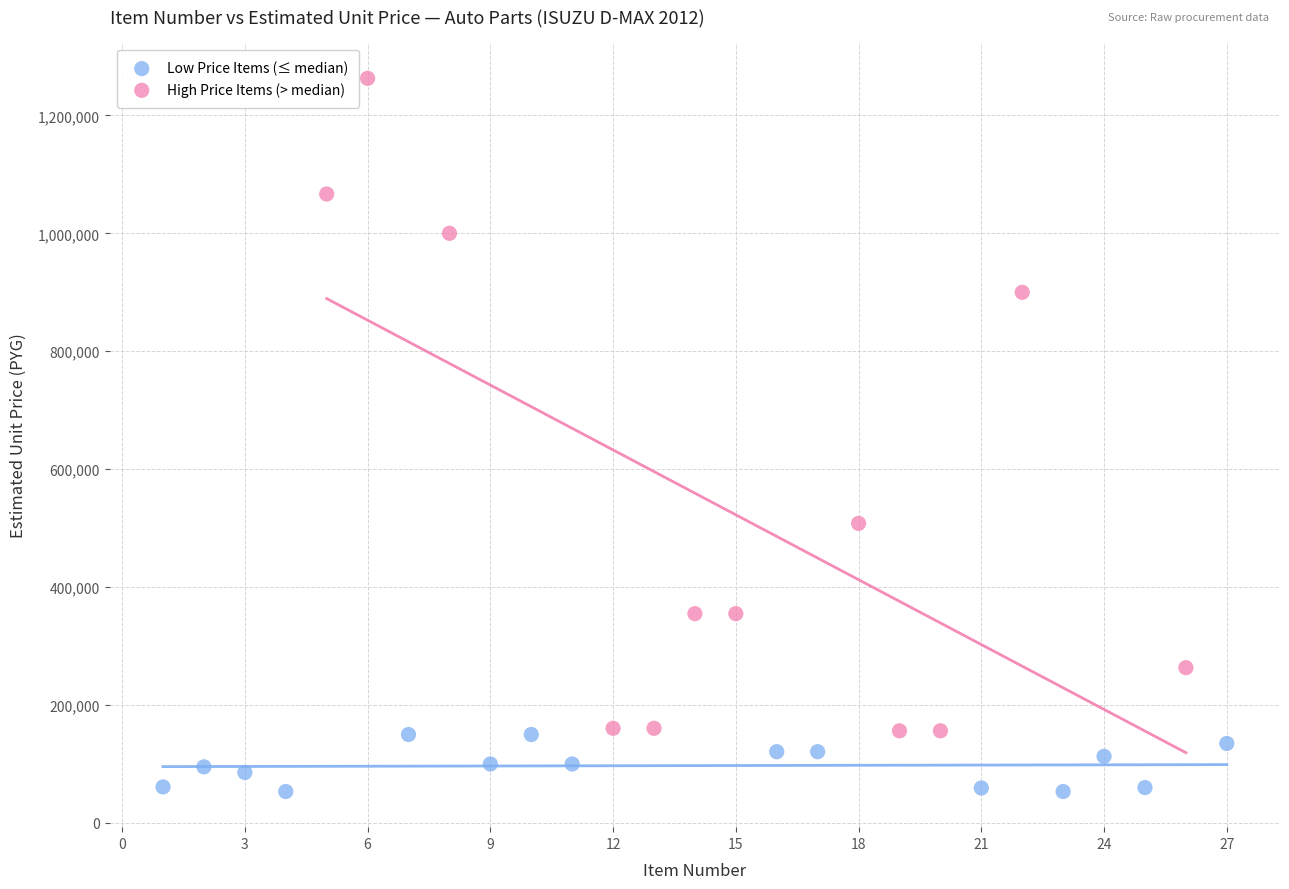

Which series contains the lowest Y value?

Low Price Items (≤ median)